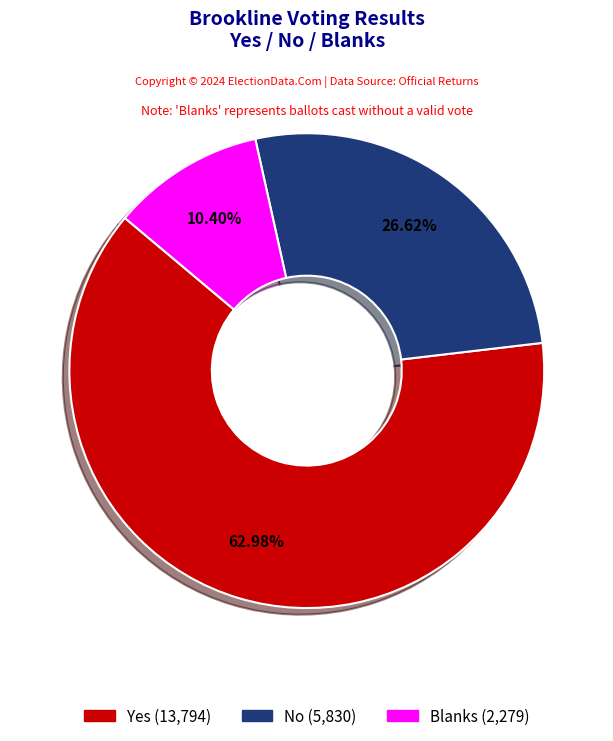

Does No account for over 50% of the chart?

No